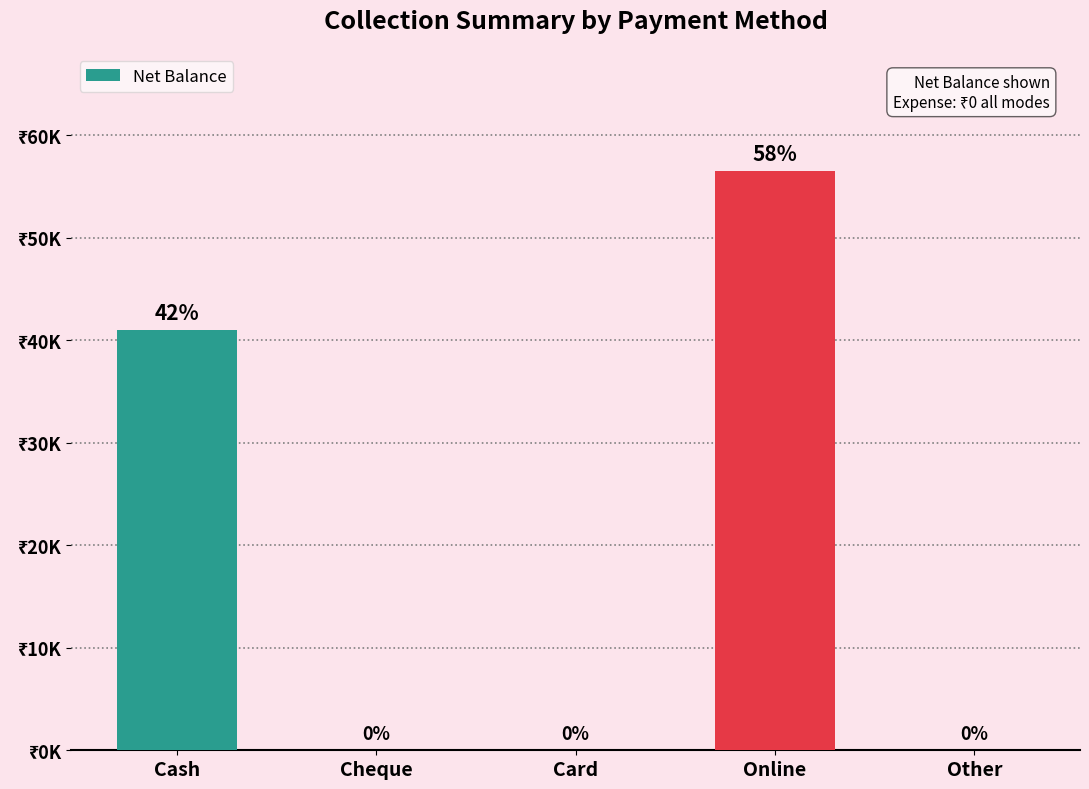

Are the bars horizontal?

No